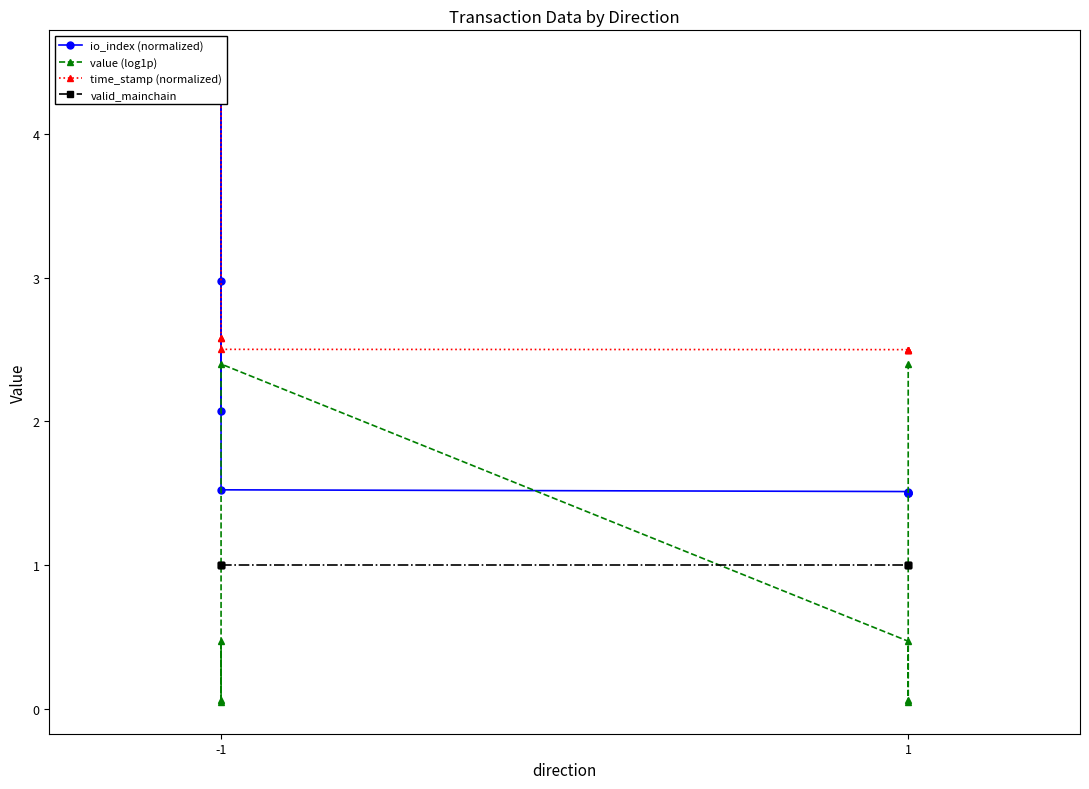

True or false: io_index (normalized) has more than 0 interior local peaks.

True